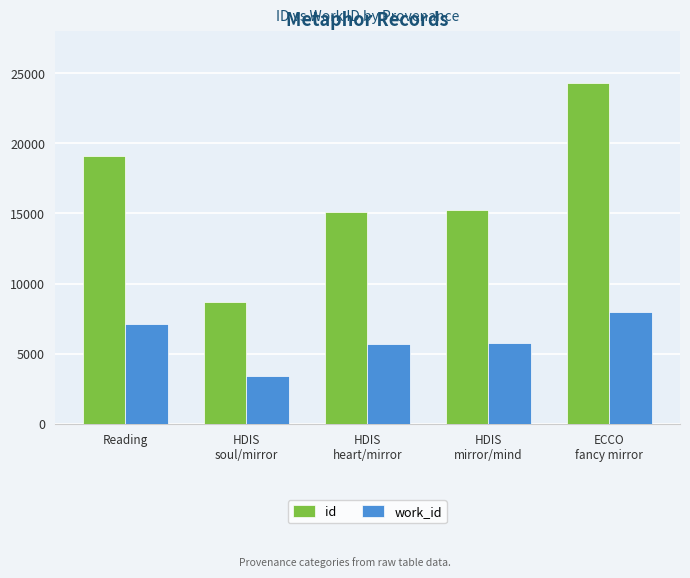

At which label does id reach its minimum?

HDIS
soul/mirror